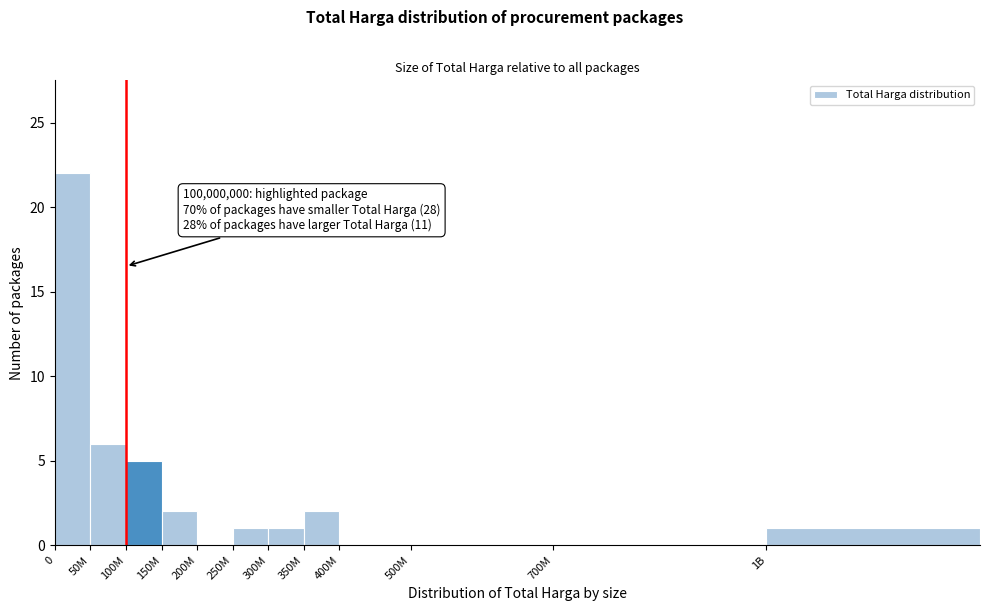

Reading left to right, transcribe all the data shown in this chart.

0=22	50M=6	100M=5	150M=2	200M=0	250M=1	300M=1	350M=2	400M=0	500M=0	700M=0	1B=1